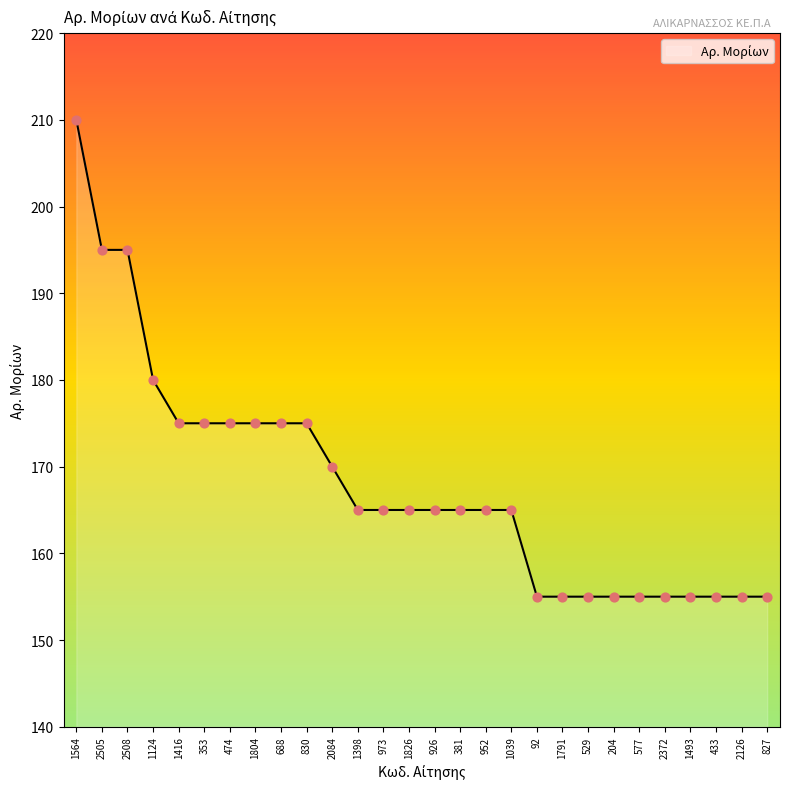

What is the ratio of the value at 2508 to the value at 92?

1.3